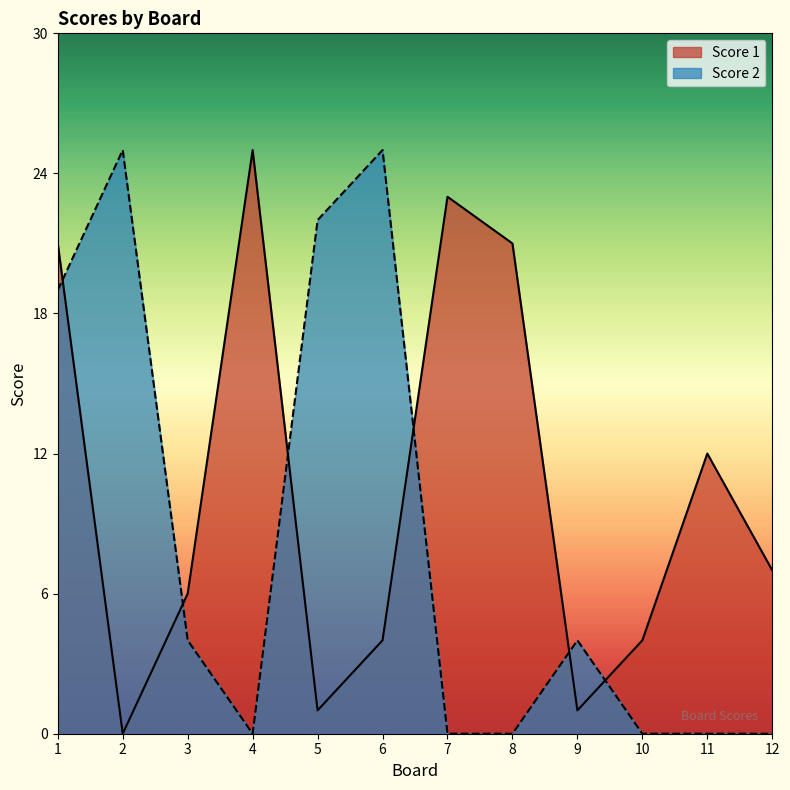

Where is Score 2 nearest to the value 12?

1